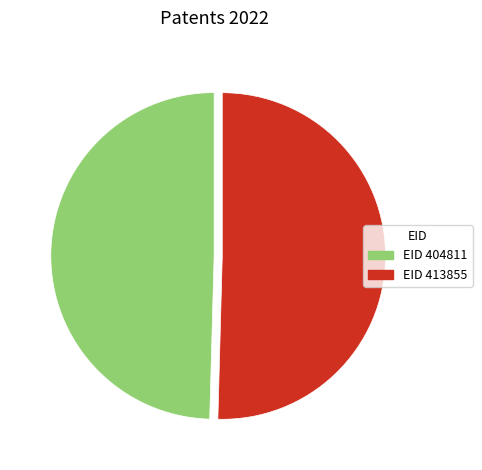

How many segments does this pie chart have?

2